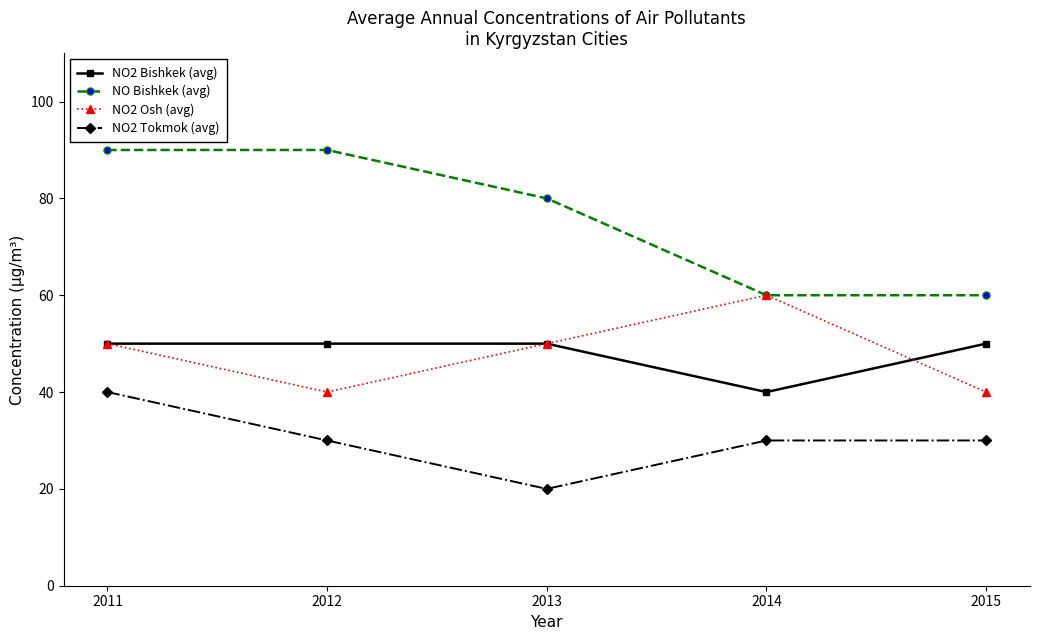

What is the sum of the NO Bishkek (avg) values at 2015 and 2011?

150